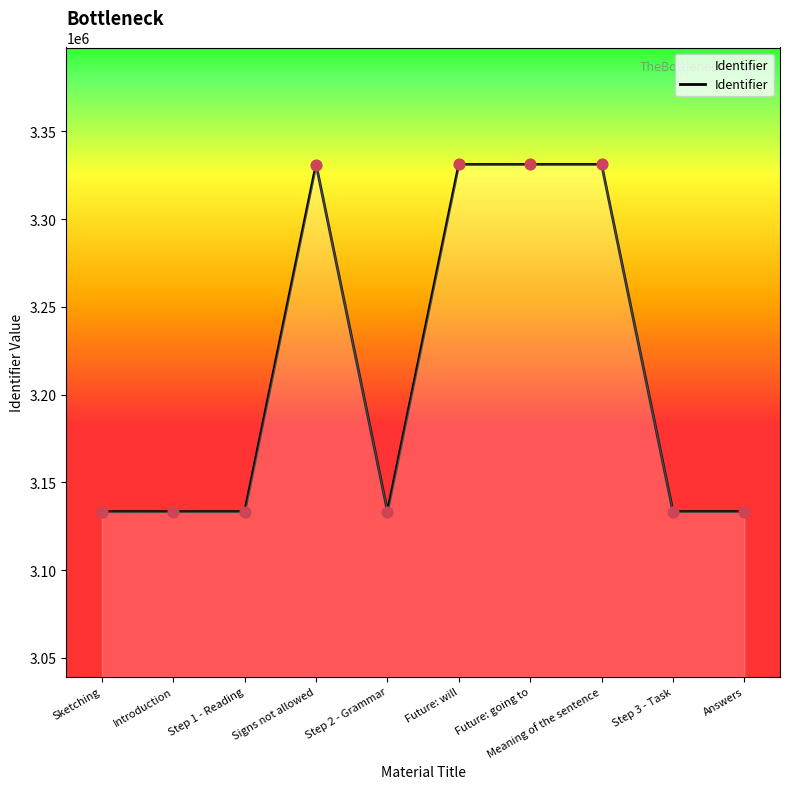

What is the ratio of the value at Step 2 - Grammar to the value at Step 1 - Reading?

1.0